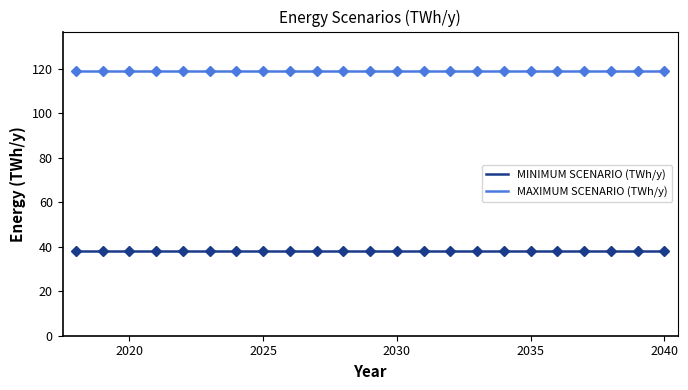

True or false: MAXIMUM SCENARIO (TWh/y) and MINIMUM SCENARIO (TWh/y) cross at least once.

False